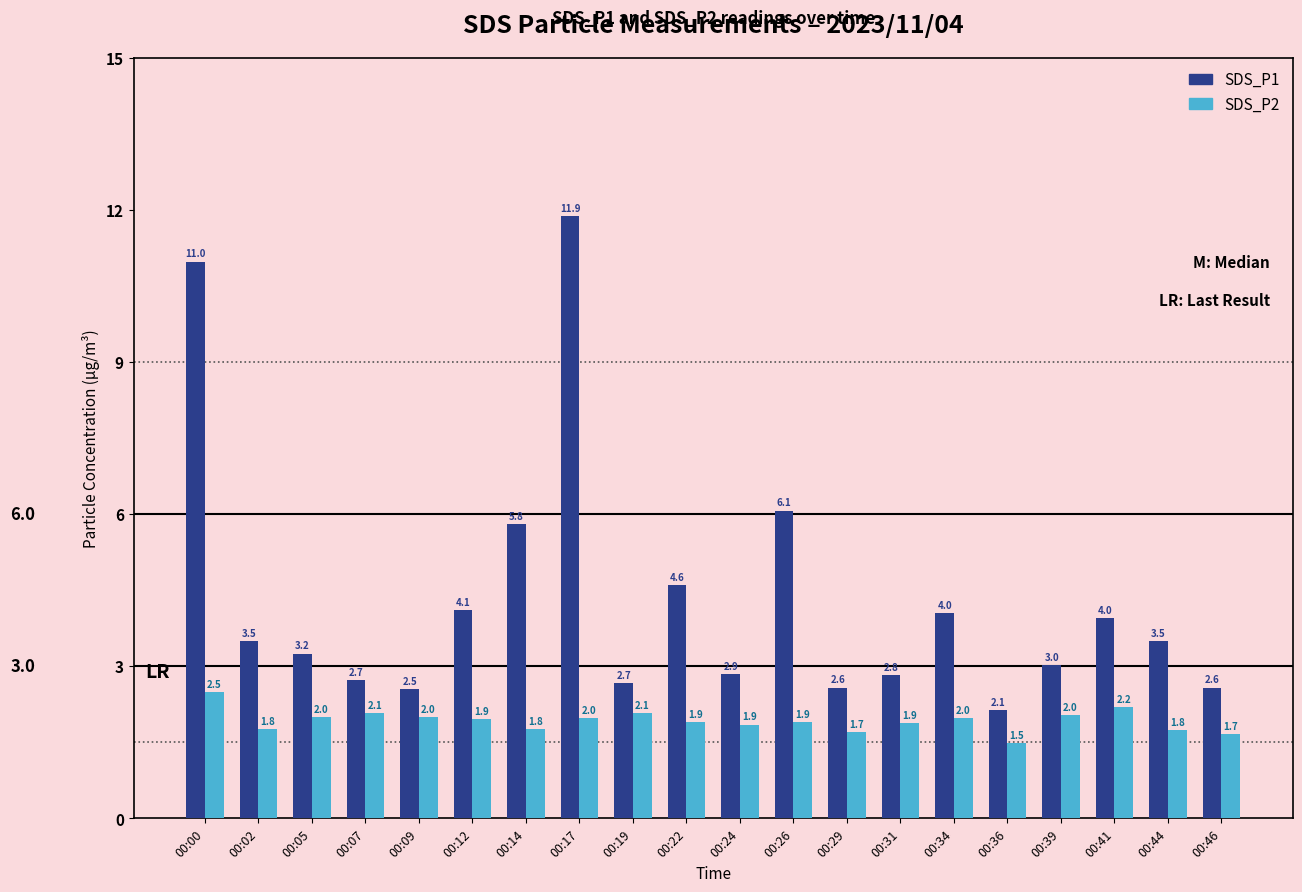

Which category has the lowest value across all series?

00:36